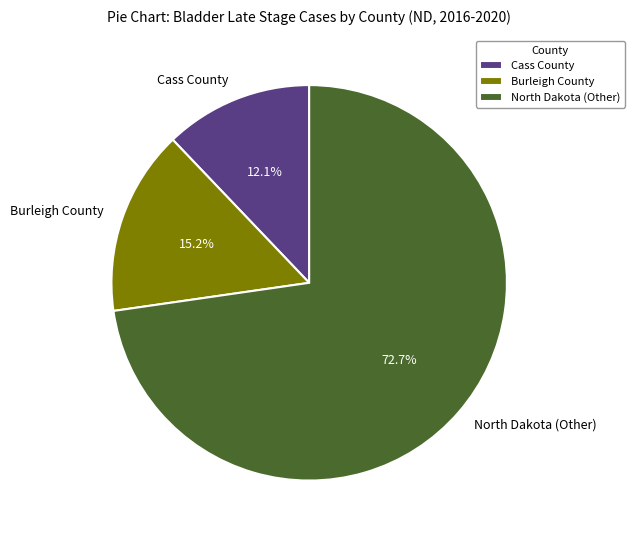

Is there a majority slice in this chart?

Yes